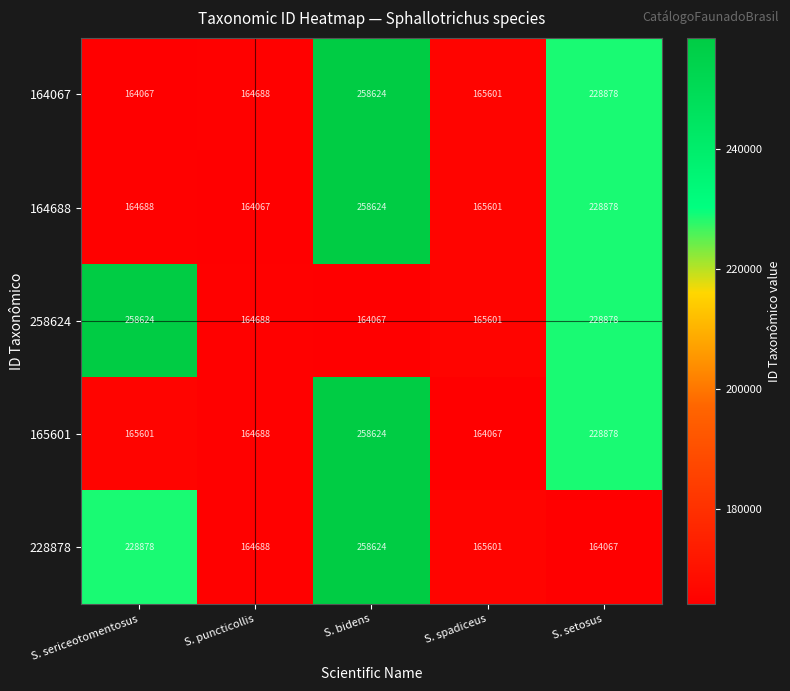

Is it true that 258624 equals 403758 at S. setosus?

False